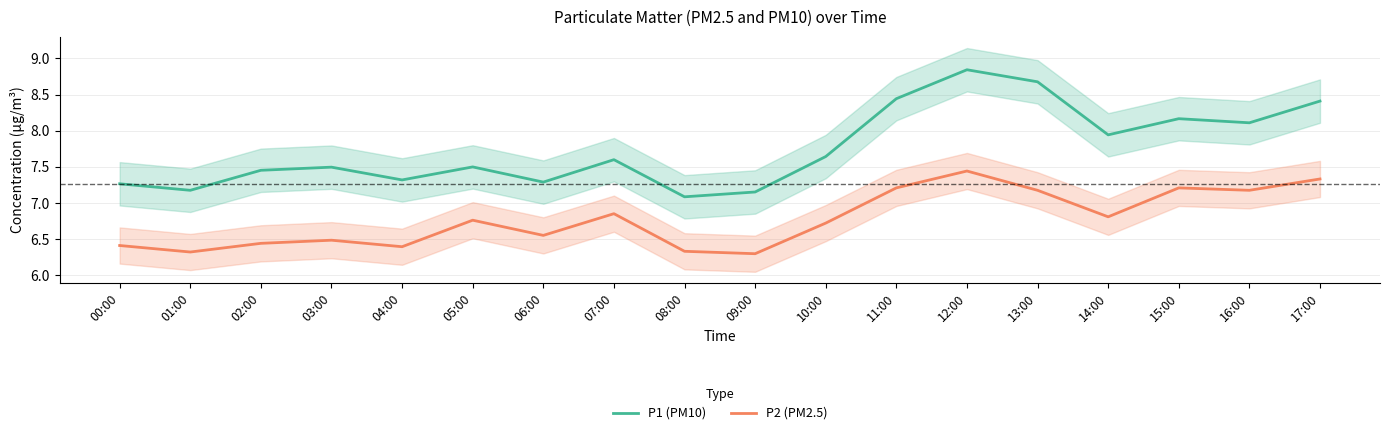

At which label does P1 (PM10) reach its minimum?

08:00